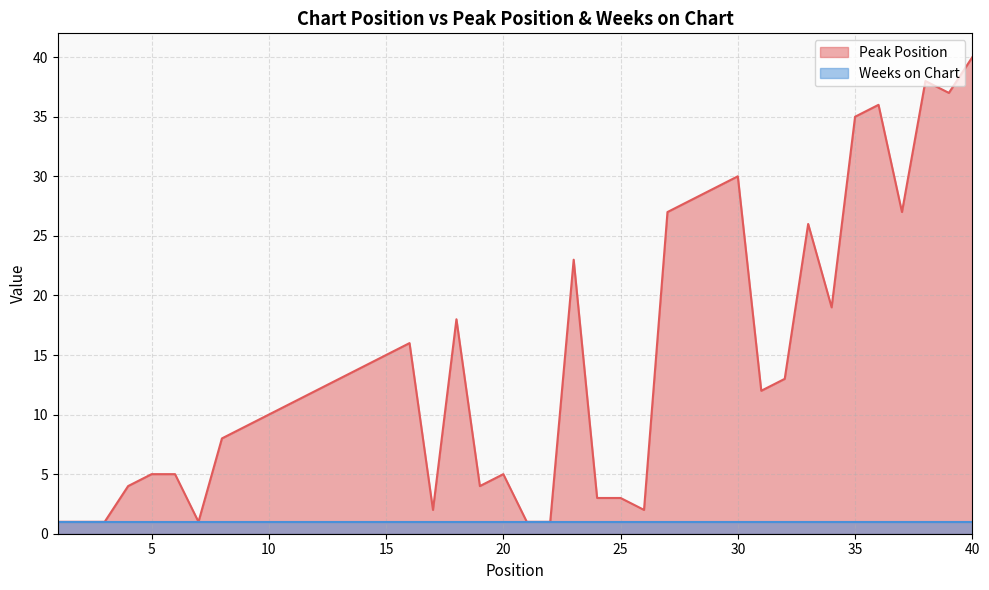

Where is the first local minimum?

7